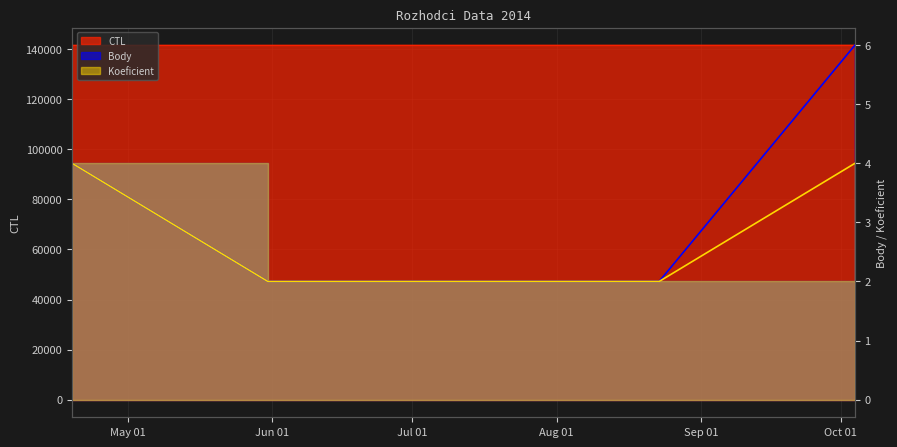

True or false: Koeficient and Body intersect in this chart.

False